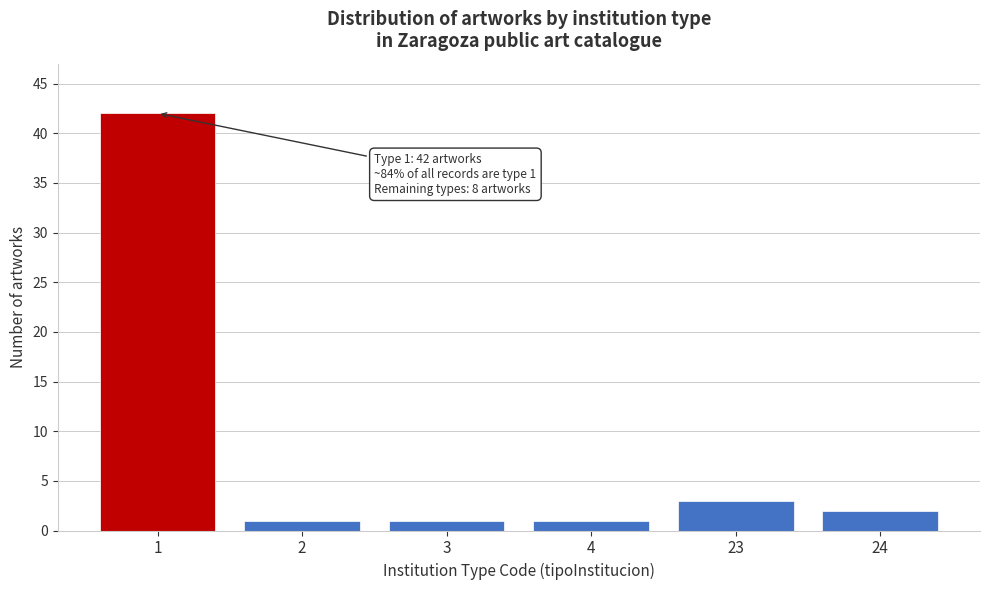

Reading right to left, what are all the values shown in this chart?

2	3	1	1	1	42